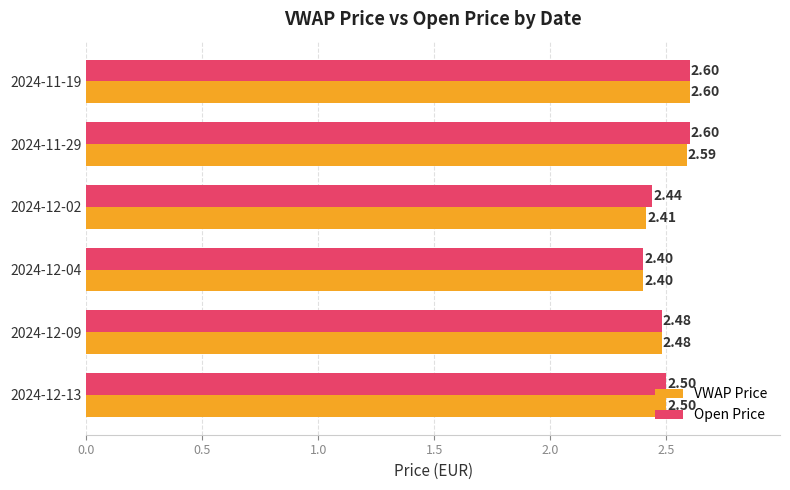

What is the sum of the VWAP Price values at 2024-12-13 and 2024-11-29?

5.1